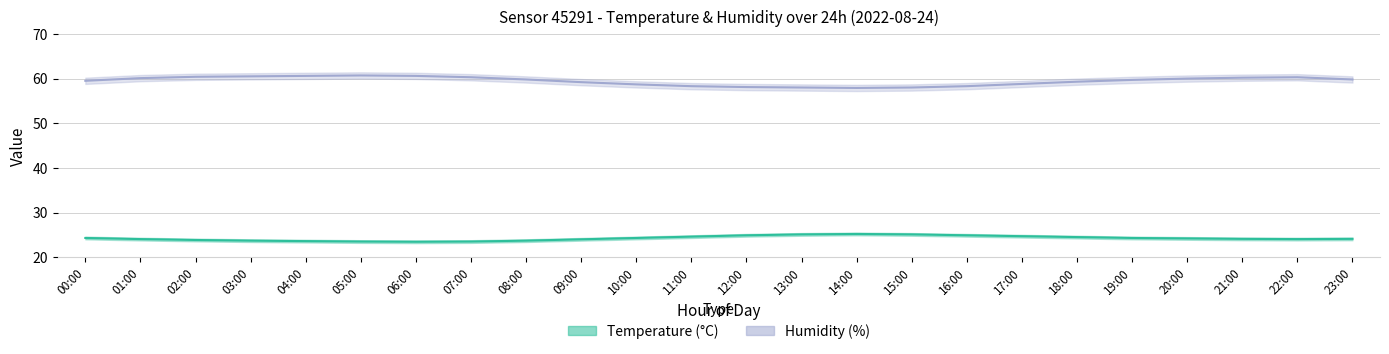

Which has a higher value, 09:00 or 13:00?

13:00